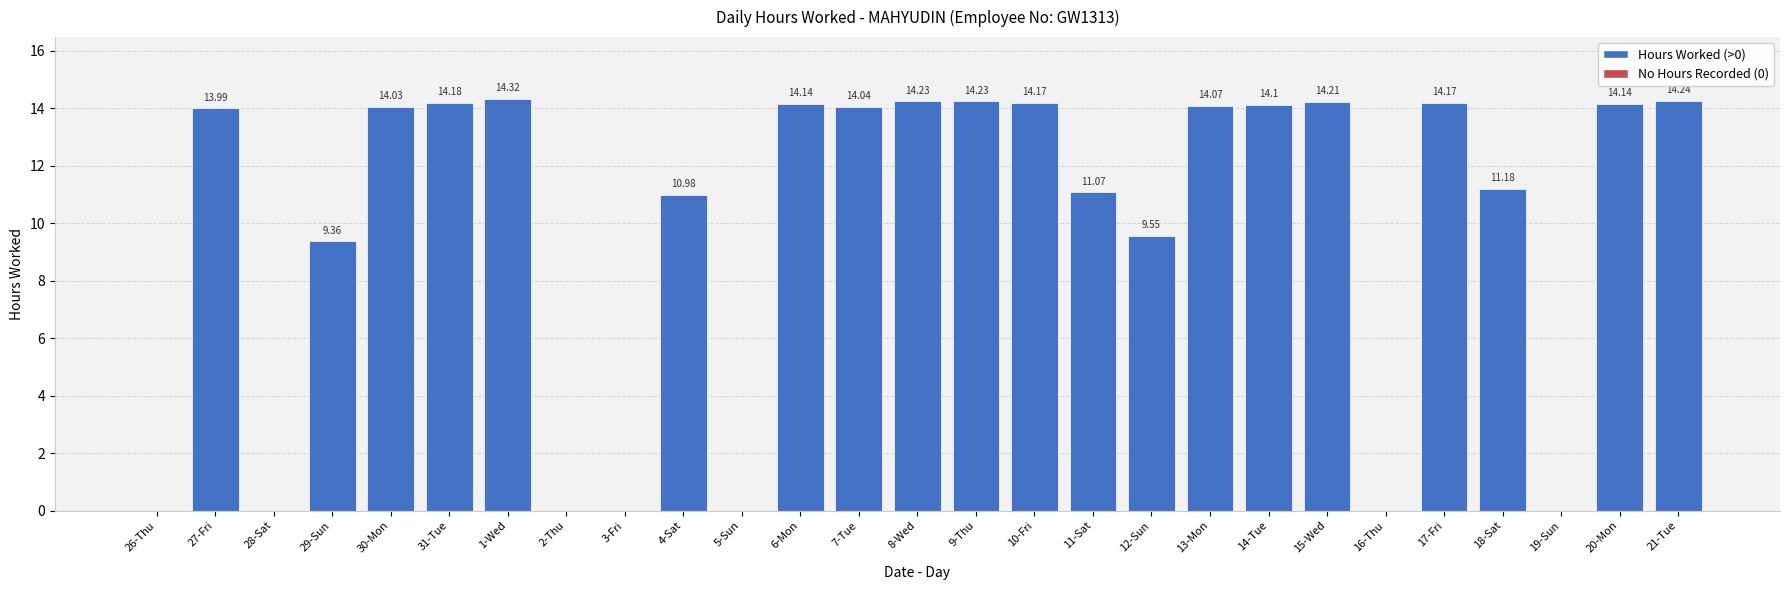

What is the sum of all values?

264.4